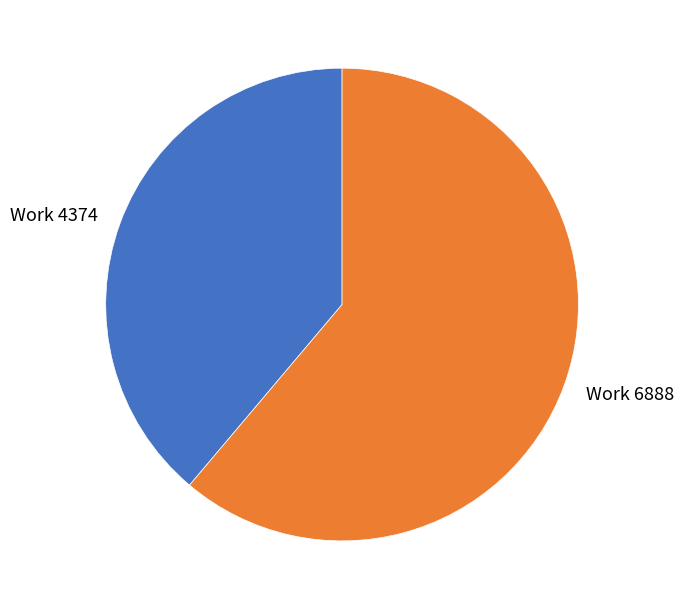

Which has a higher value, Work 6888 or Work 4374?

Work 6888